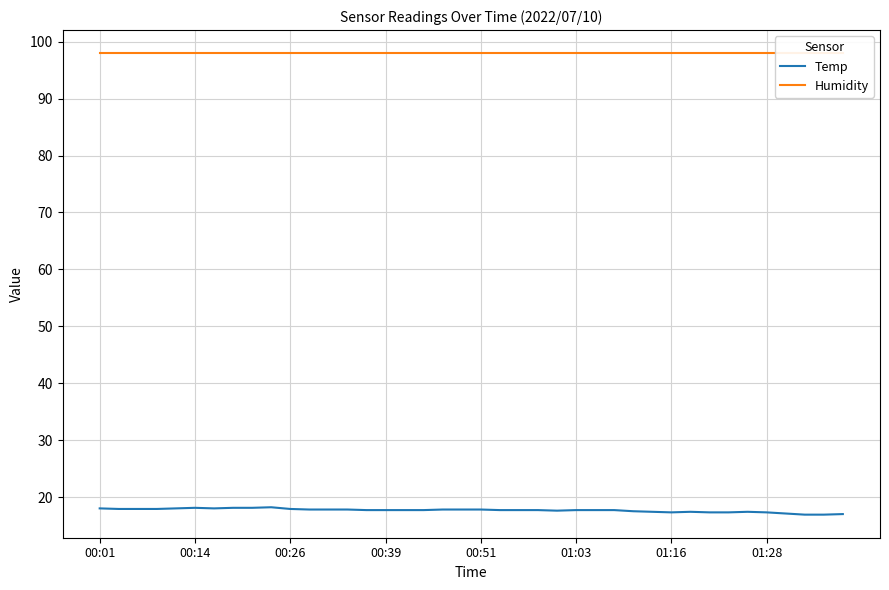

Is it true that Humidity equals 98.0 at 37?

True